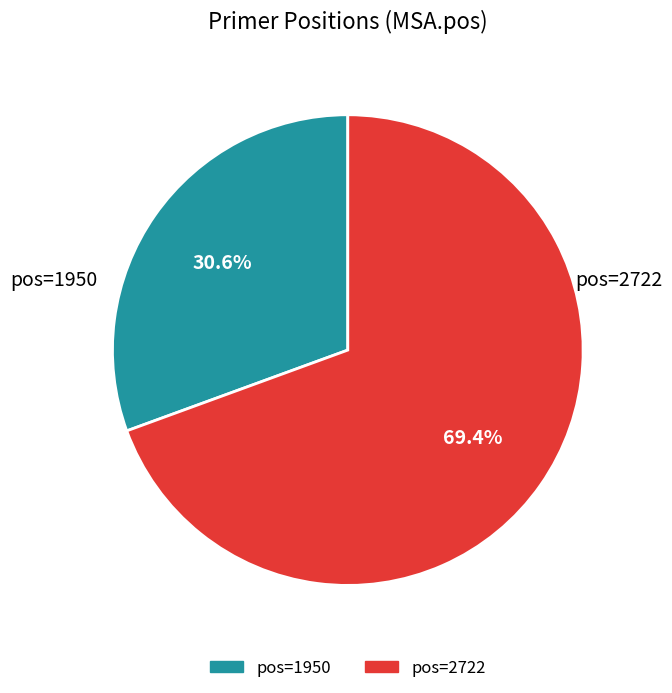

Is there any slice that represents more than half of the pie?

Yes